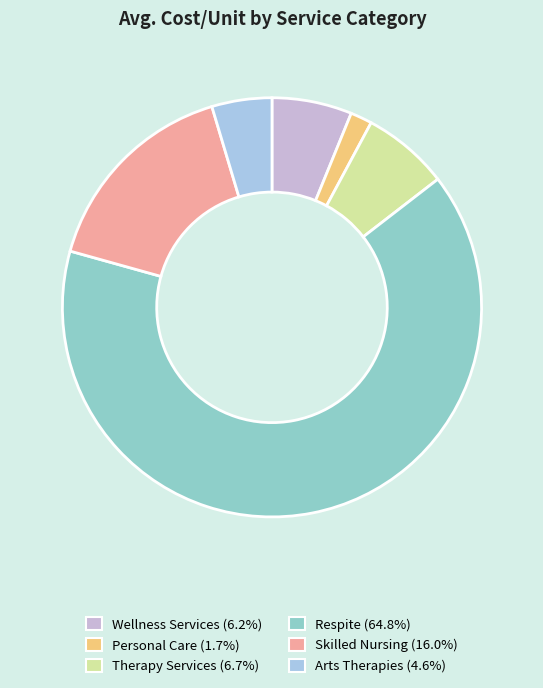

Which category has the smallest portion of the pie?

Personal Care